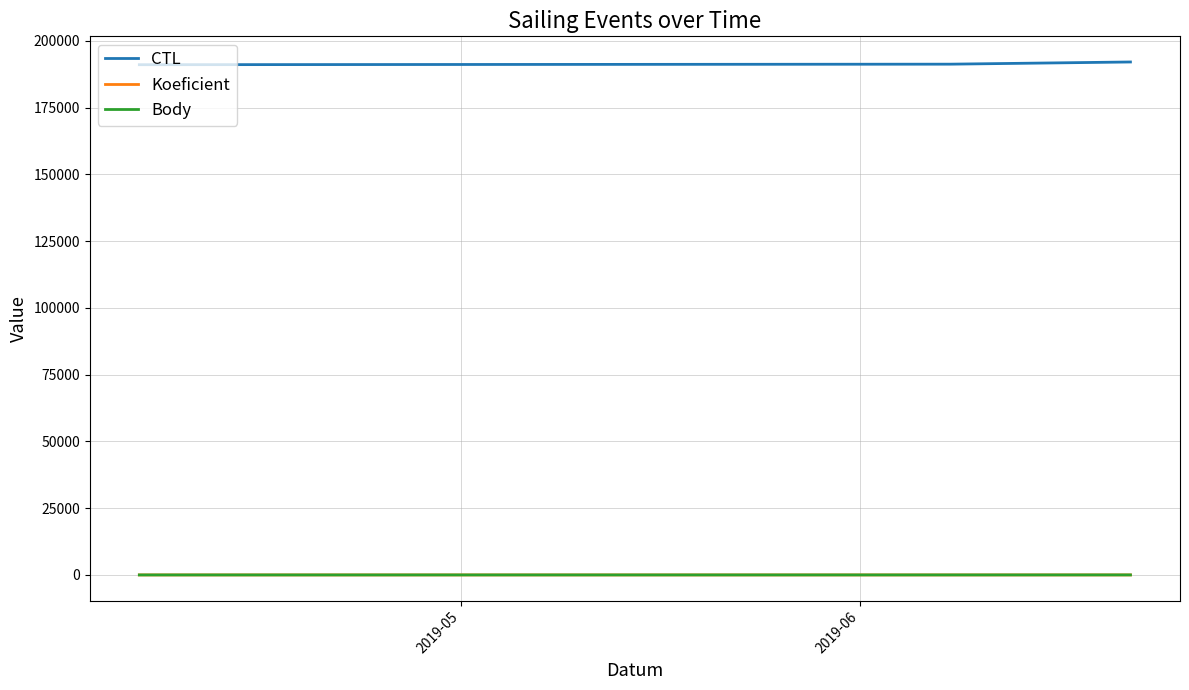

Which series has the largest total across all categories?

CTL